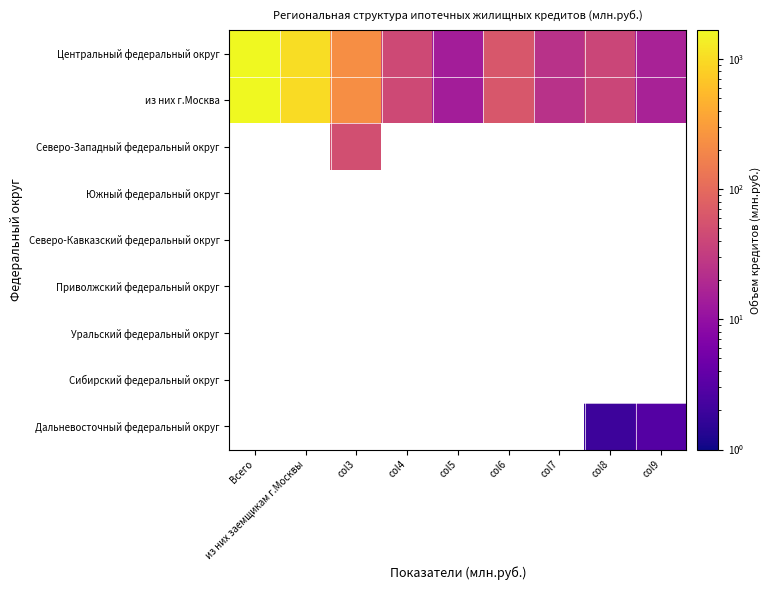

How many values in the из них г.Москва series exceed 44?

4